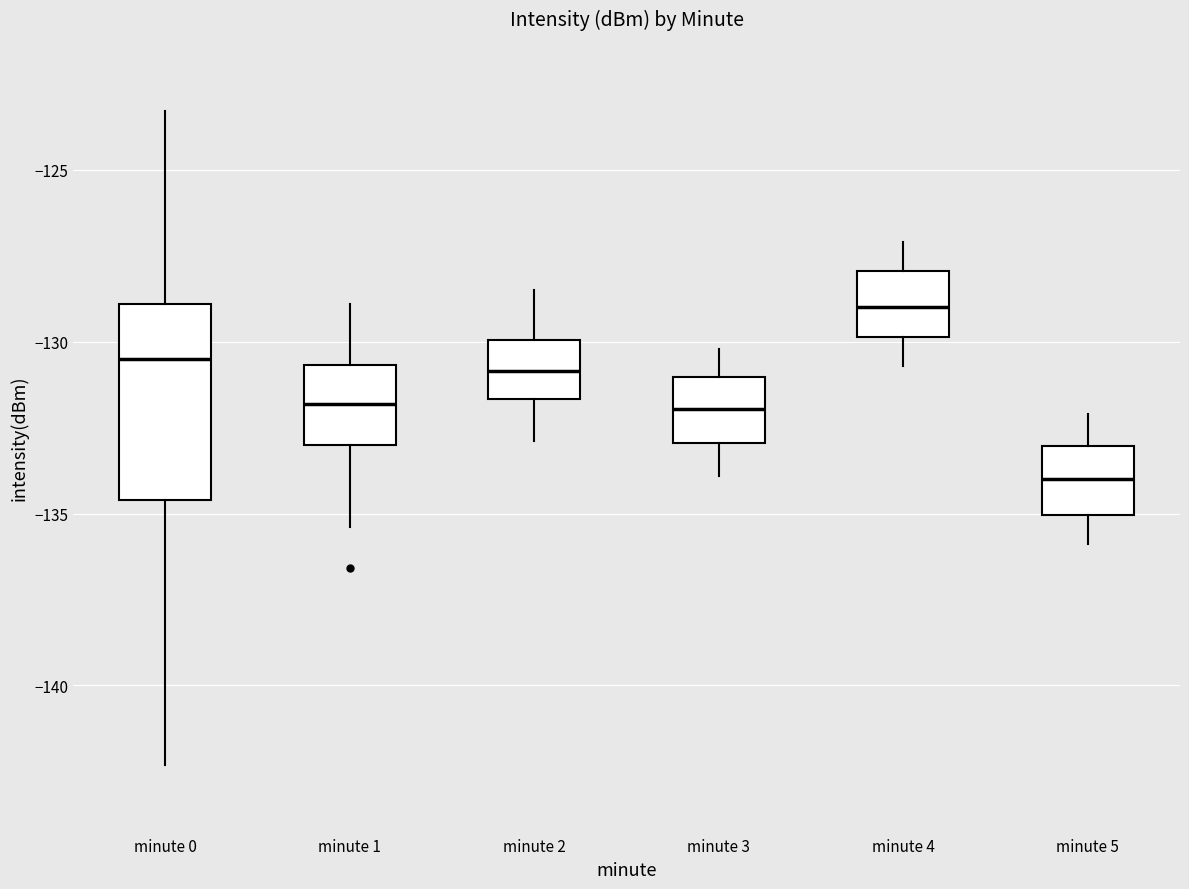

Comparing the boxes themselves (not the whiskers), which one is the tallest?

minute 0